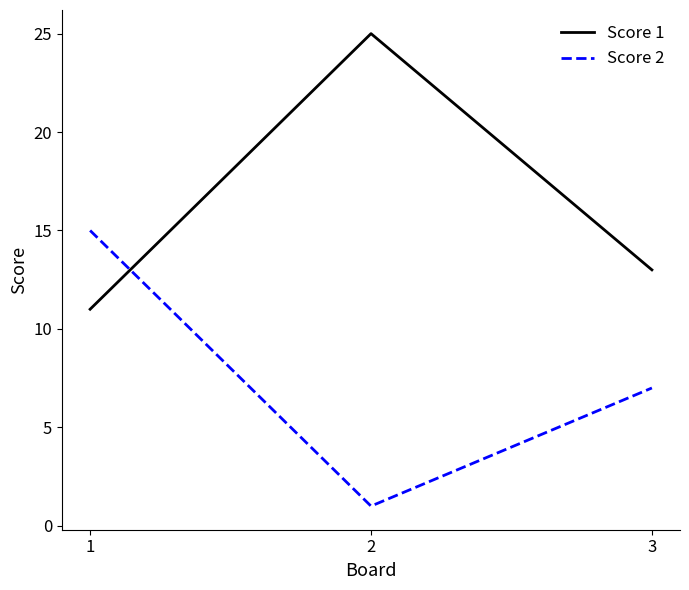

Is it true that Score 1 equals 16 at 1?

False